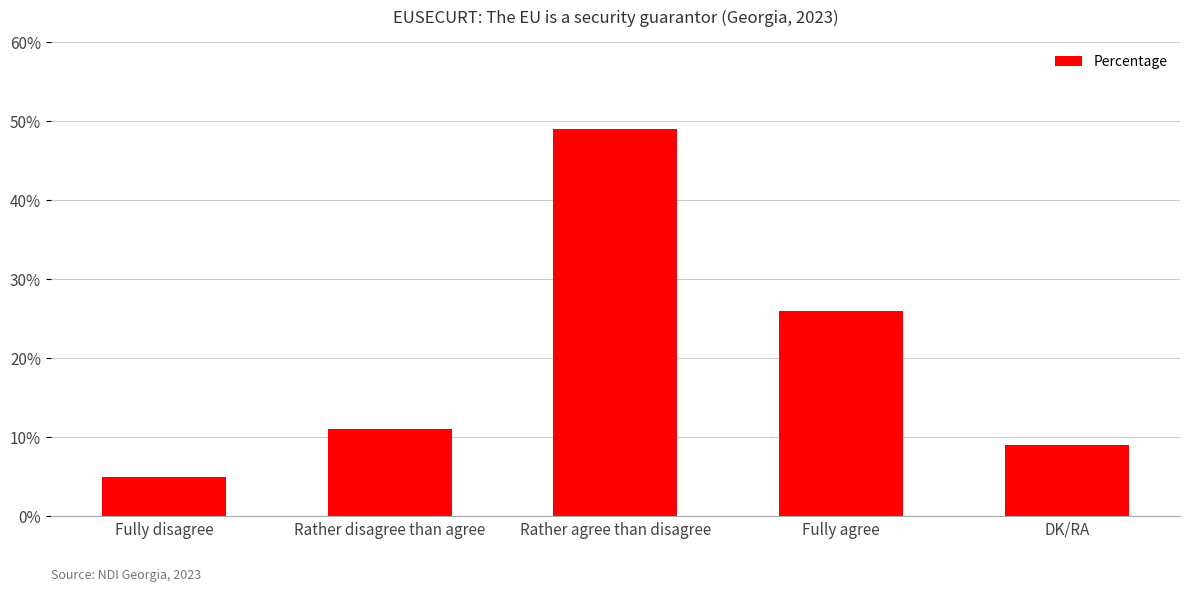

What is the difference between the values at Fully disagree and Rather agree than disagree?

44